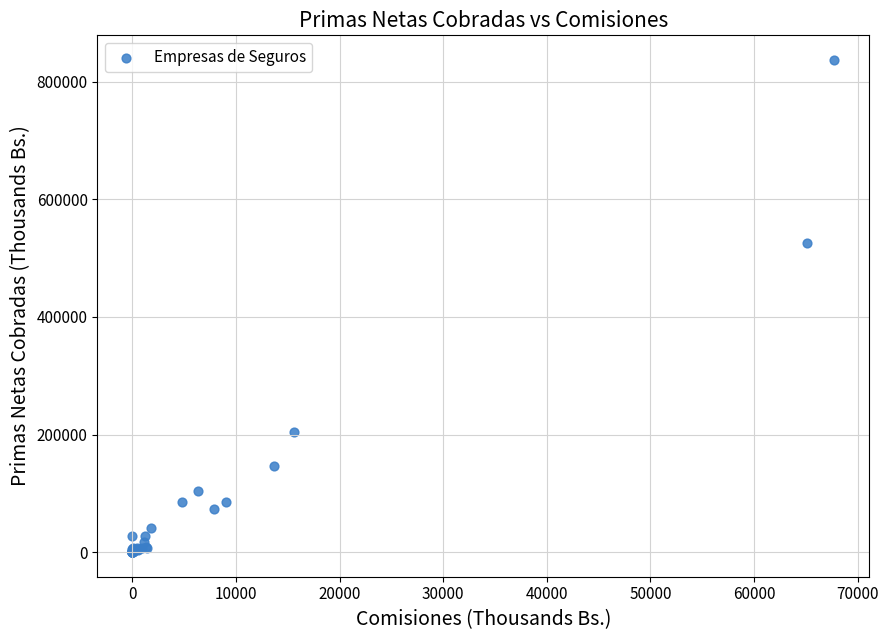

What Y value in the scatter plot is closest to 418641?

525878.6